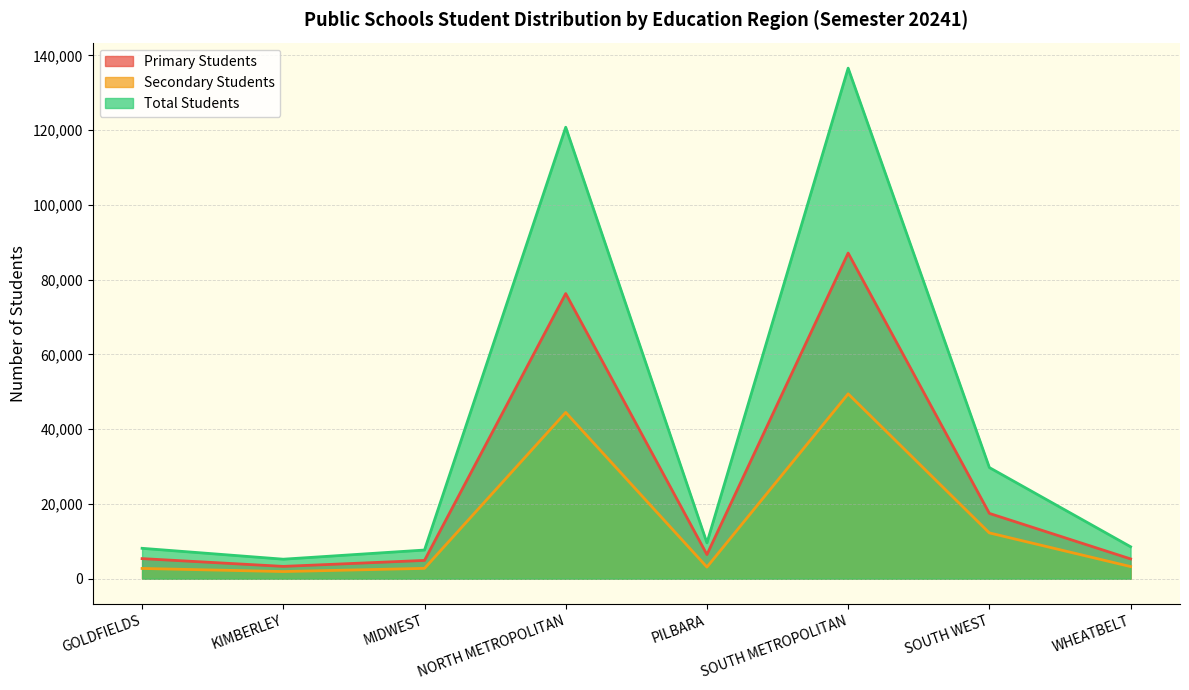

Which label corresponds to the smallest value in the chart?

KIMBERLEY